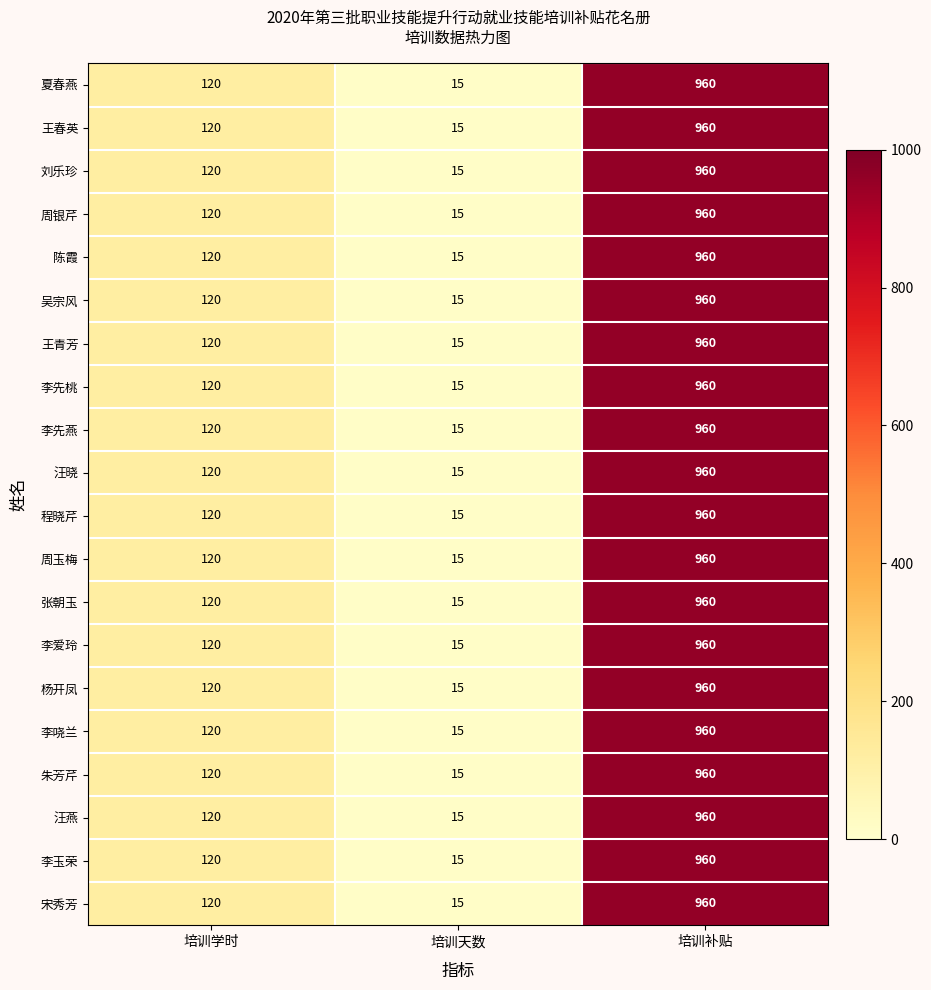

What is the smallest value displayed?

15